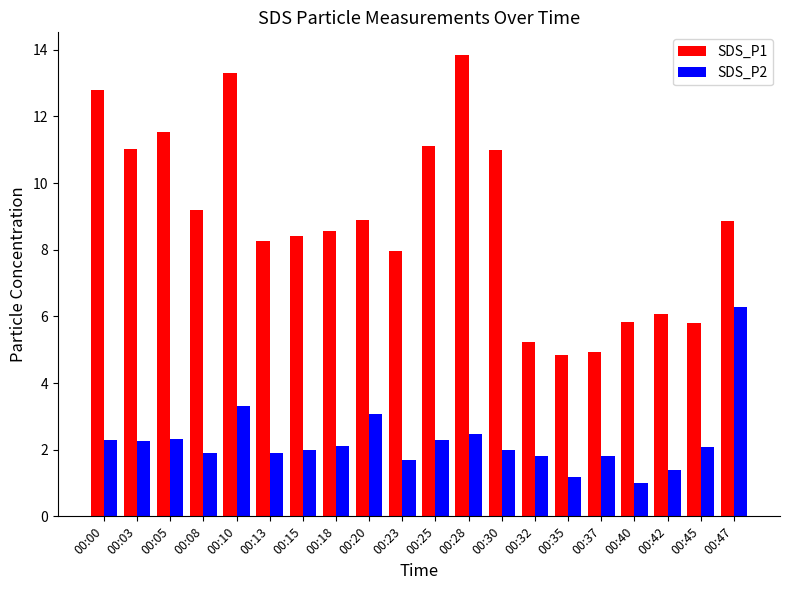

How many bars are there in total?

40